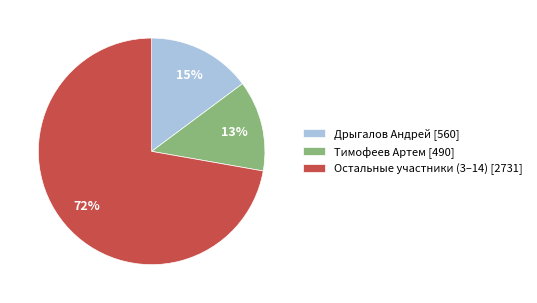

Count the number of slices in the pie.

3